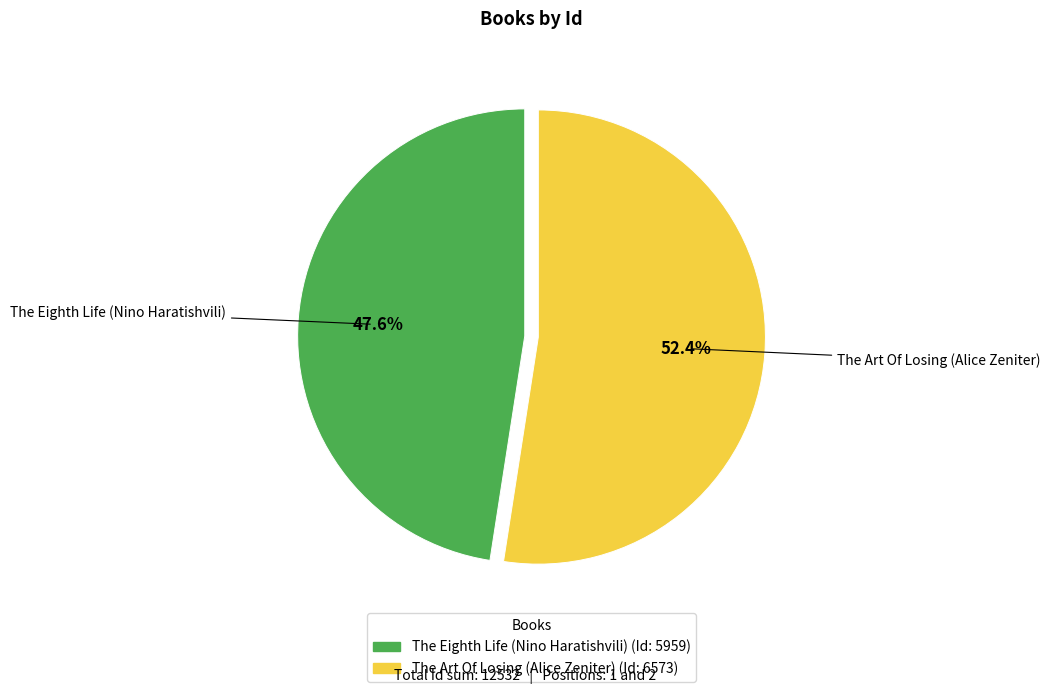

Does The Eighth Life (Nino Haratishvili) account for over 50% of the chart?

No